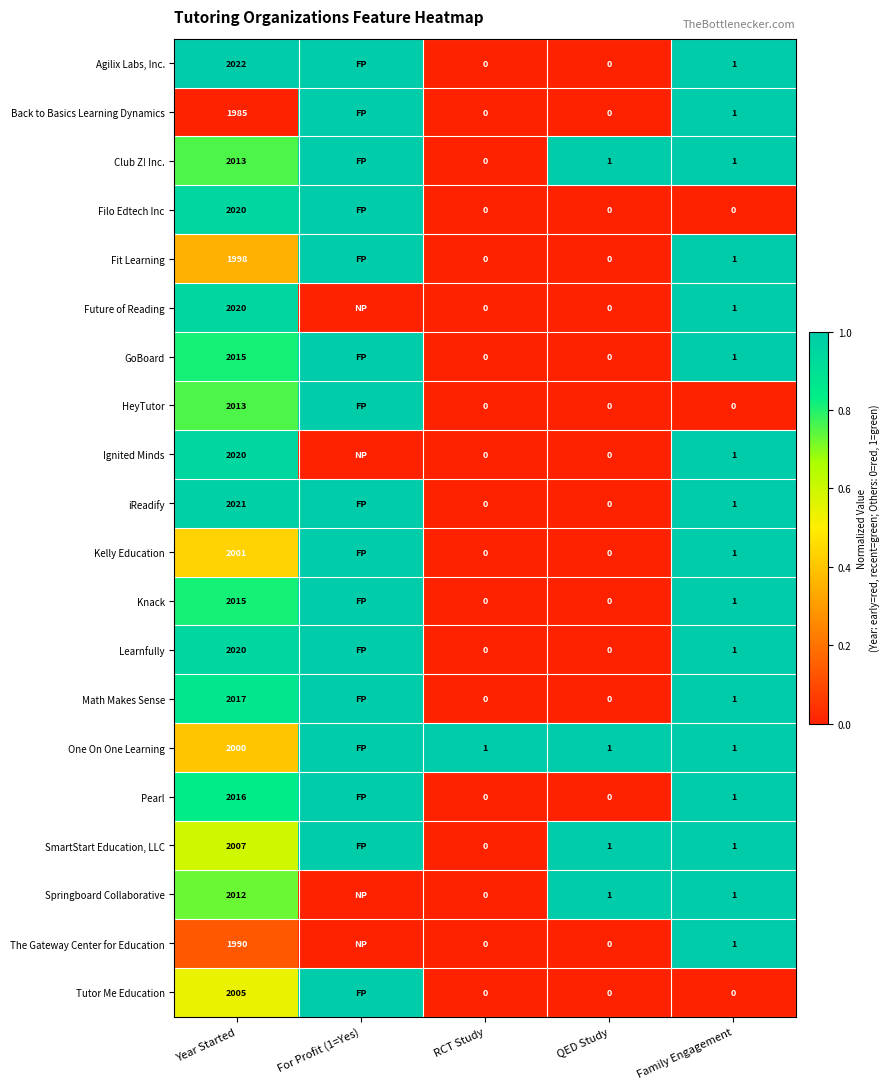

The Back to Basics Learning Dynamics series shows 1 at Family Engagement. True or false?

True